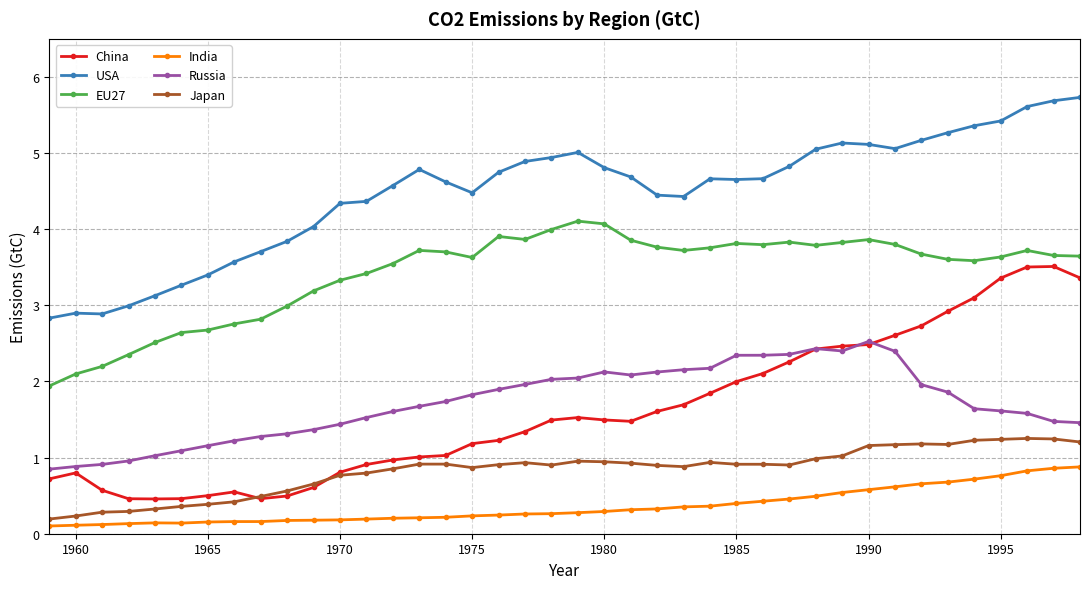

True or false: Japan and Russia cross at least once.

False